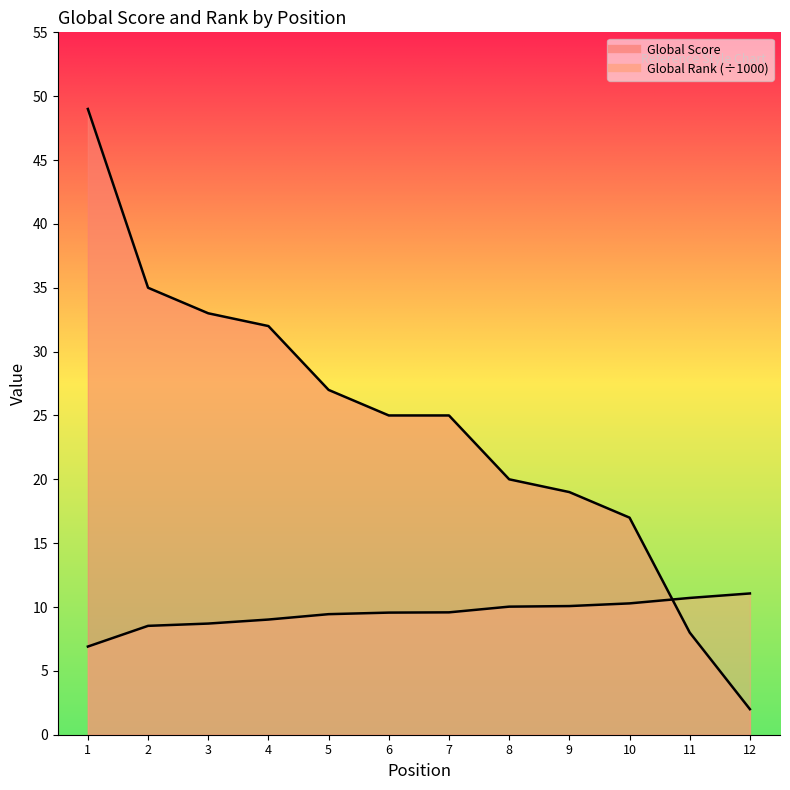

What is the highest value of the Global Rank (scaled) series?

11.1